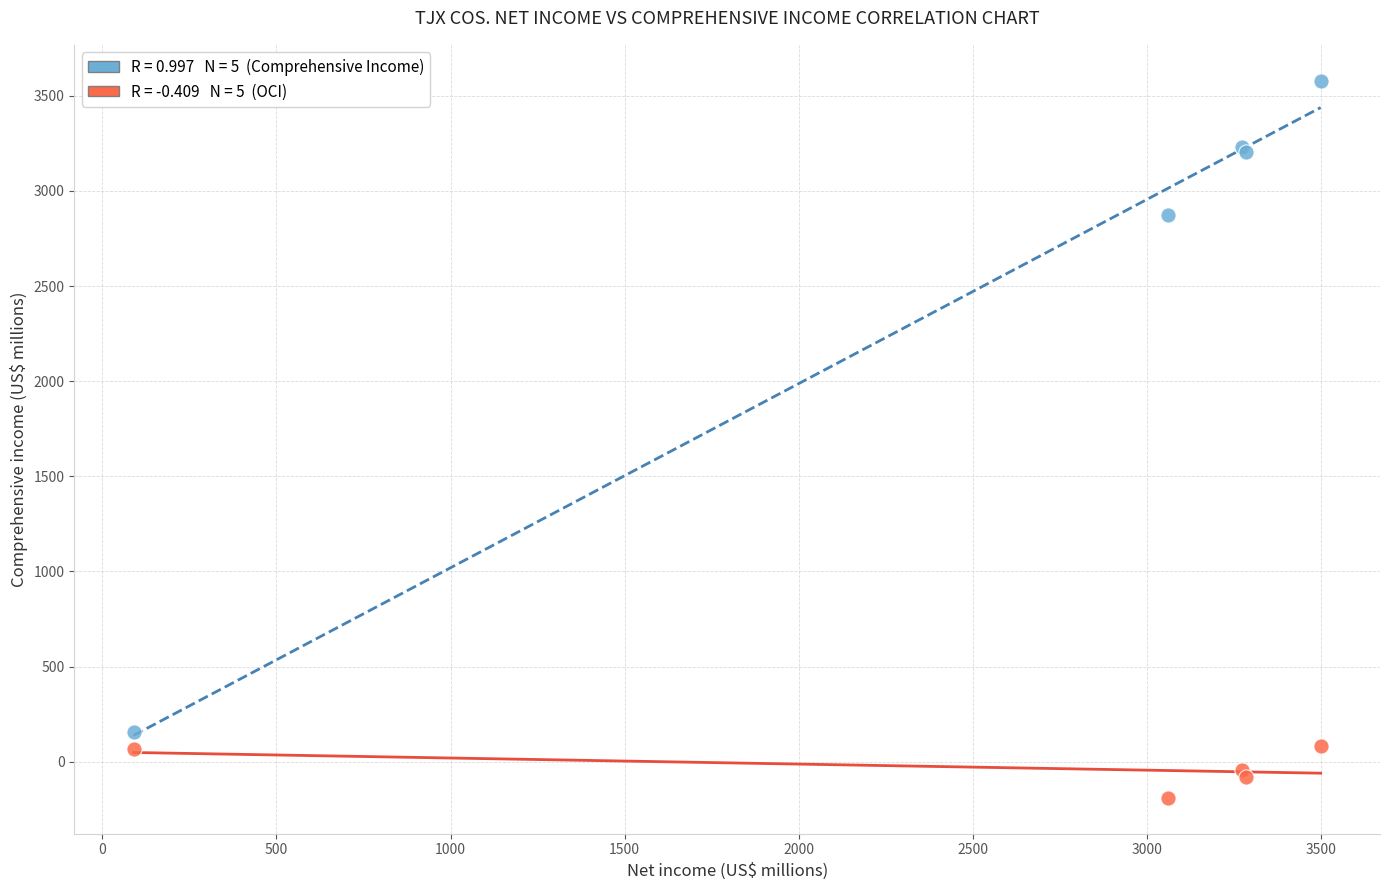

Across all series, what Y value is closest to 1695?

2871